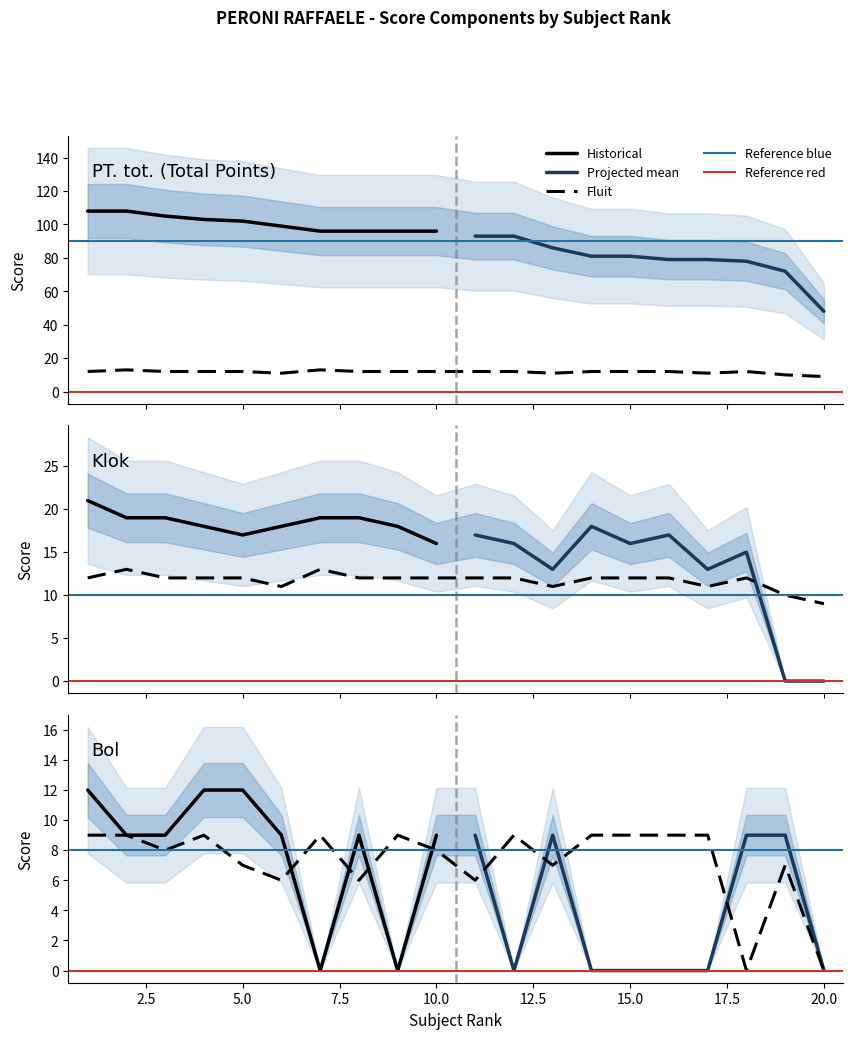

Read the Klok value at 17, to the nearest 10.

10